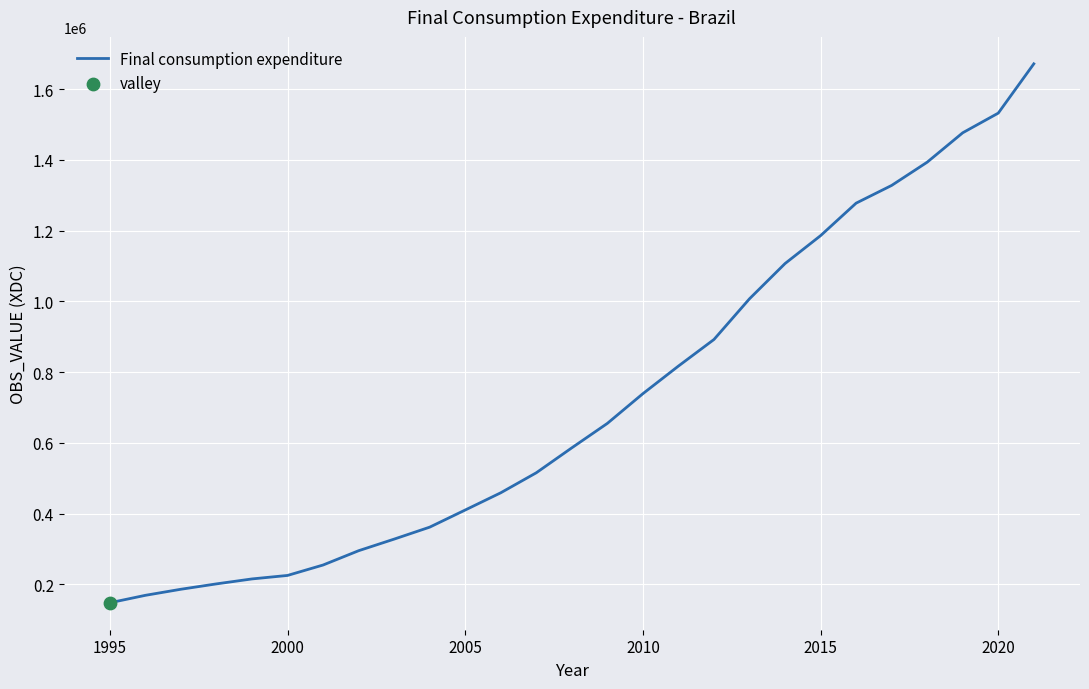

What is the minimum value shown in the chart?

147749